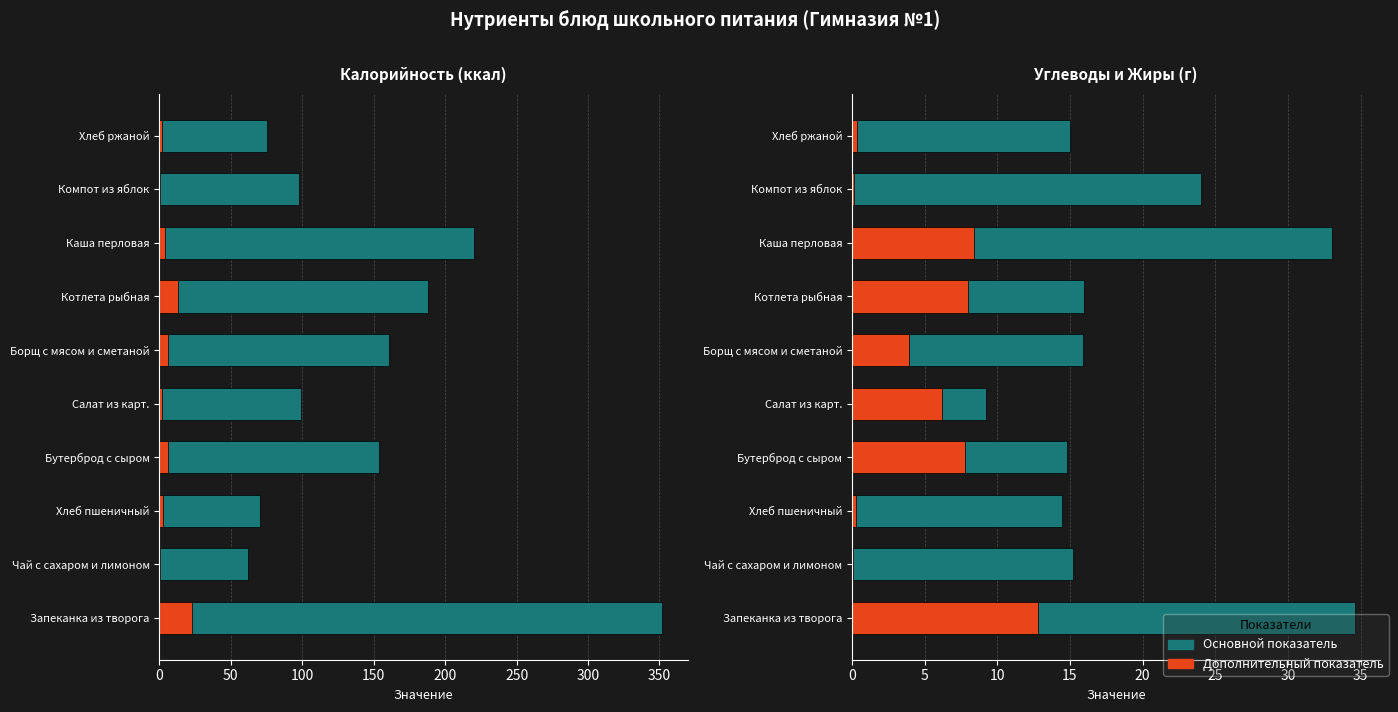

How many bars are there in each group?

4